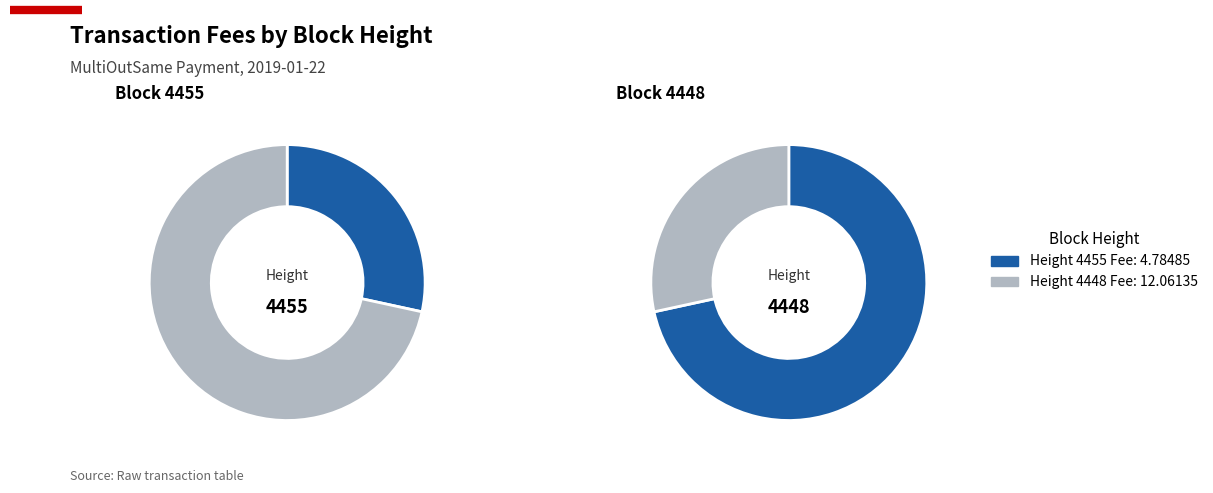

To the nearest percent, what is the difference between the 4455 and 4448 slice percentages?

43%